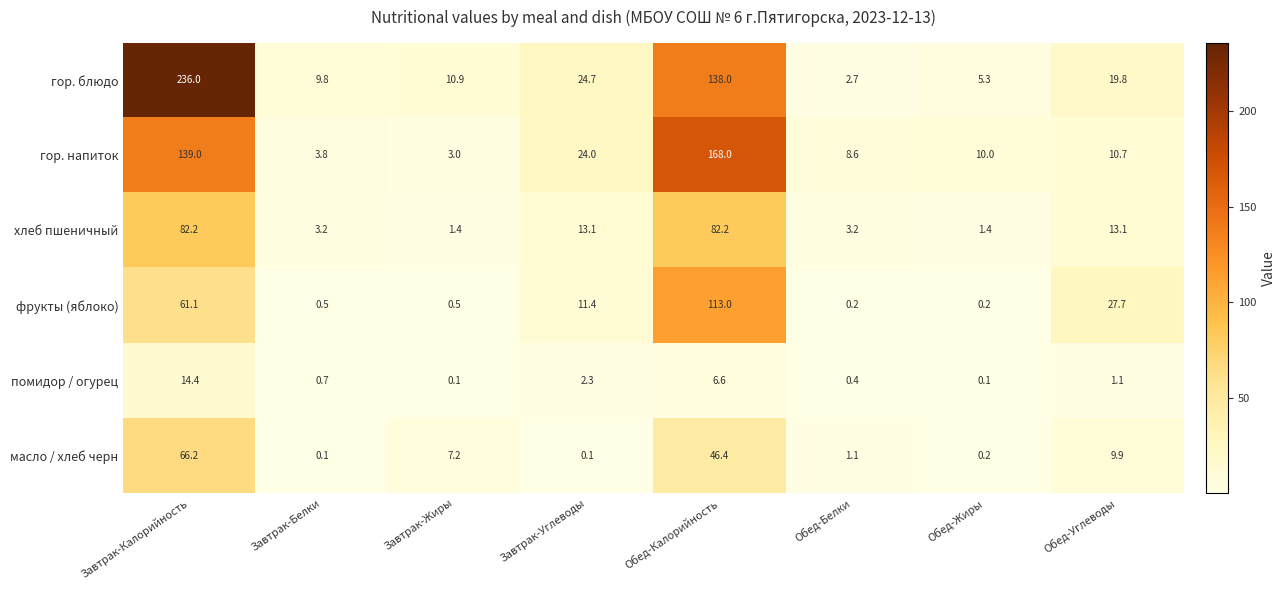

List the series in order of their peak value, highest first.

гор. блюдо, гор. напиток, фрукты (яблоко), хлеб пшеничный, масло / хлеб черн, помидор / огурец